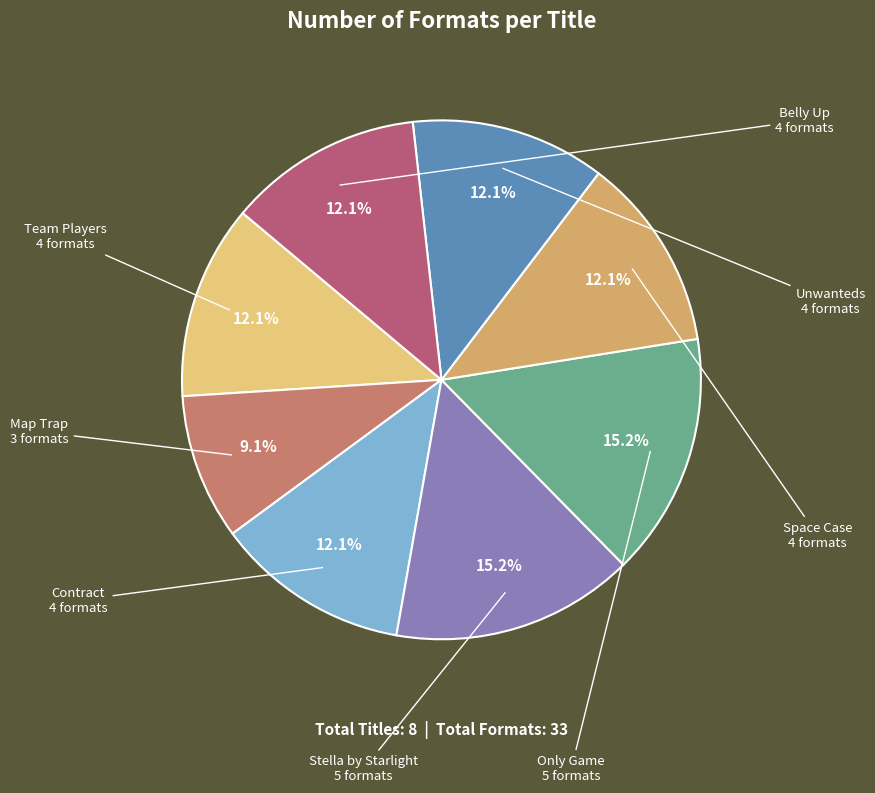

Is it true that Team Players is 21% of the pie?

False